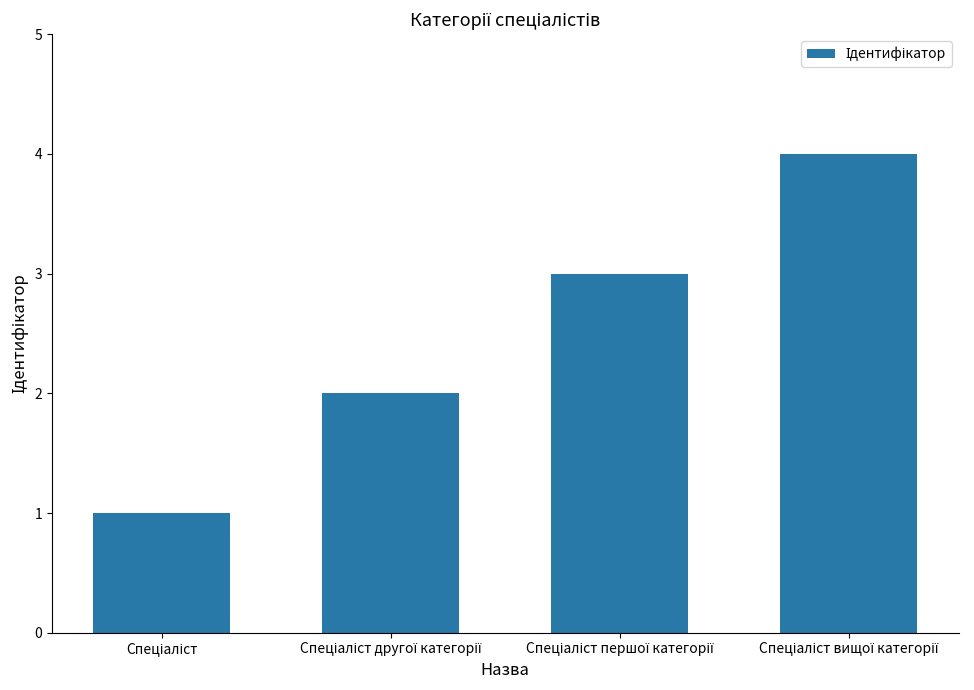

What is the sum of all values?

10